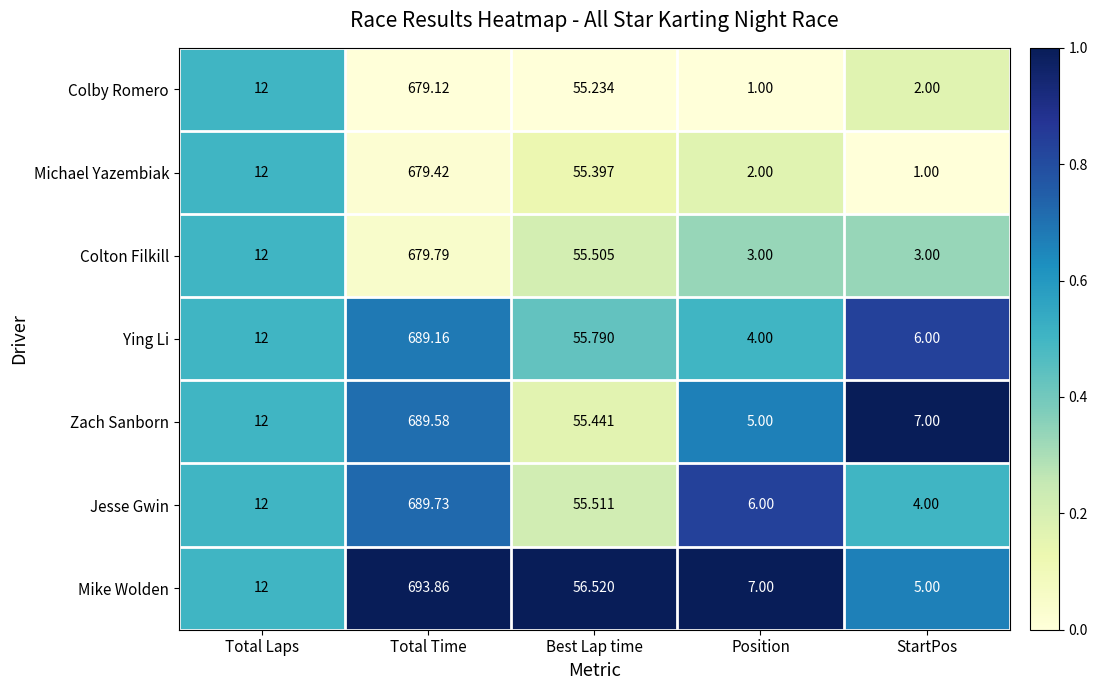

Which series has the largest total across all categories?

Mike Wolden